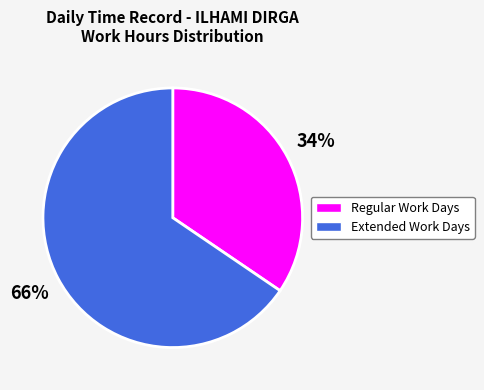

To the nearest percent, what is the average slice percentage?

50%